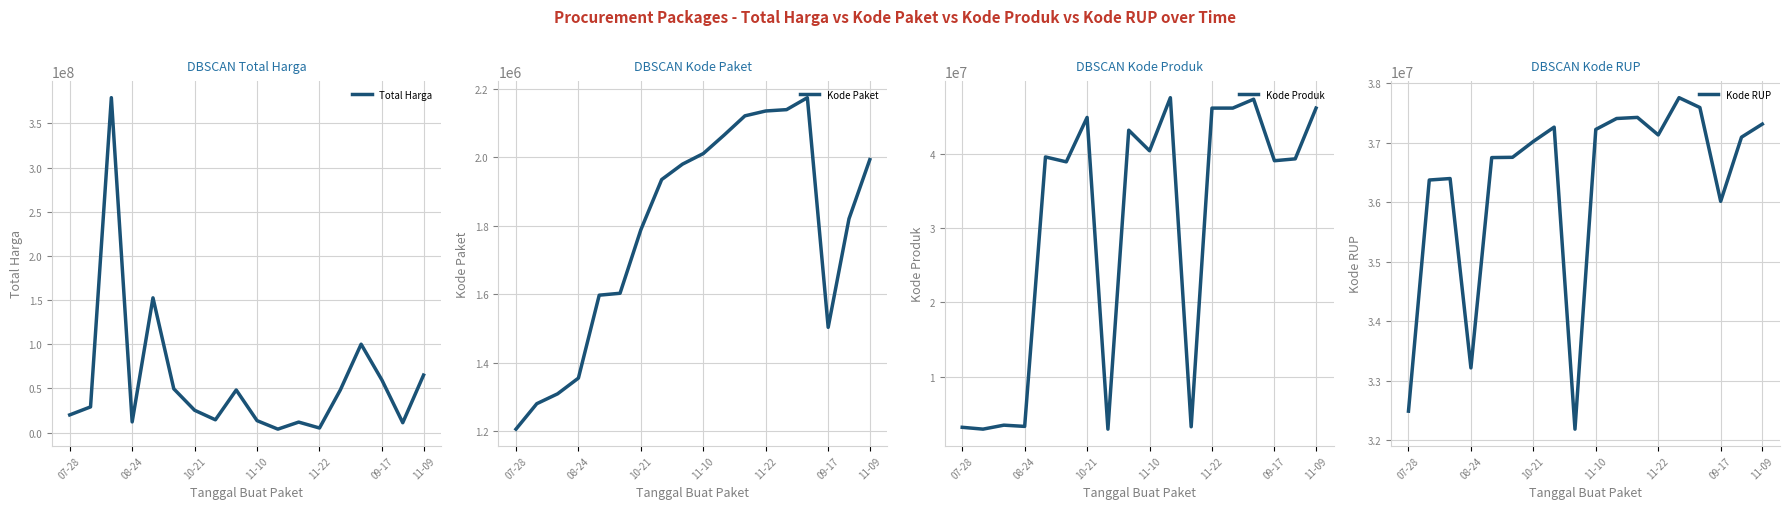

What is the highest value of the Total Harga series?

379075000